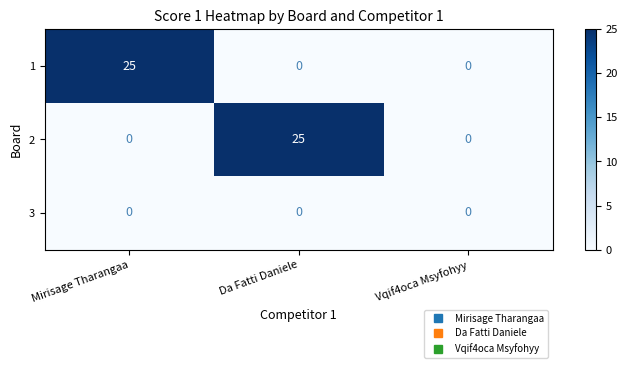

Reading left to right, list all the values displayed in this chart.

1: Mirisage Tharangaa=25	Da Fatti Daniele=0	Vqif4oca Msyfohyy=0
2: Mirisage Tharangaa=0	Da Fatti Daniele=25	Vqif4oca Msyfohyy=0
3: Mirisage Tharangaa=0	Da Fatti Daniele=0	Vqif4oca Msyfohyy=0